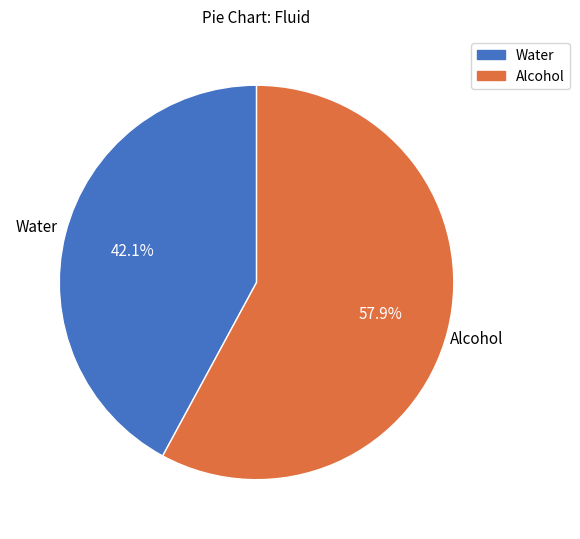

Which category has the smallest portion of the pie?

Water